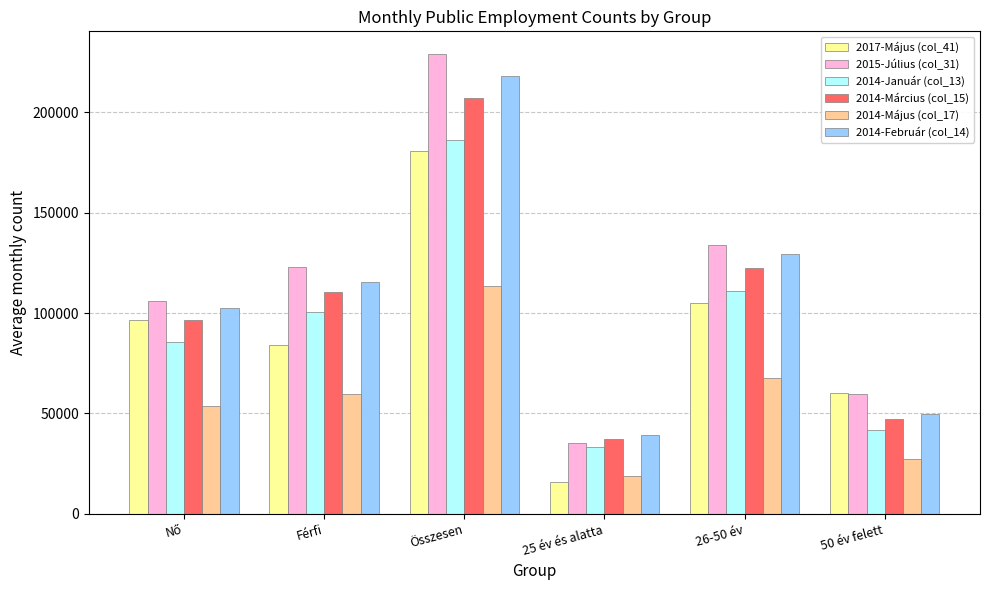

What are all the series names shown in the legend?

2017-Május (col_41), 2015-Július (col_31), 2014-Január (col_13), 2014-Március (col_15), 2014-Május (col_17), 2014-Február (col_14)